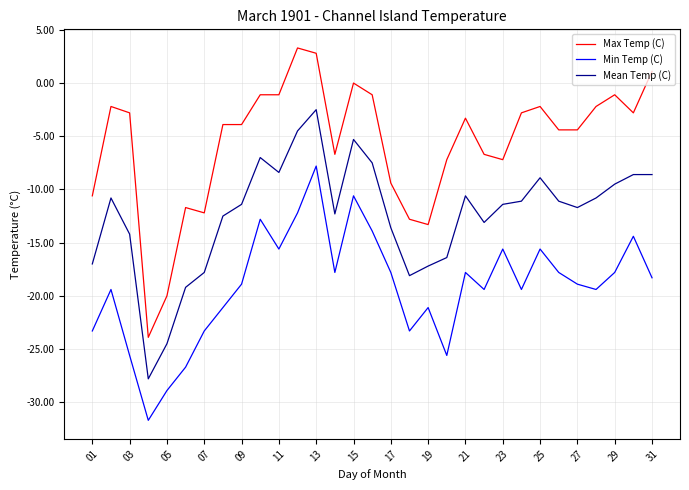

Rank the series by their maximum value, from highest to lowest.

Max Temp (C), Mean Temp (C), Min Temp (C)